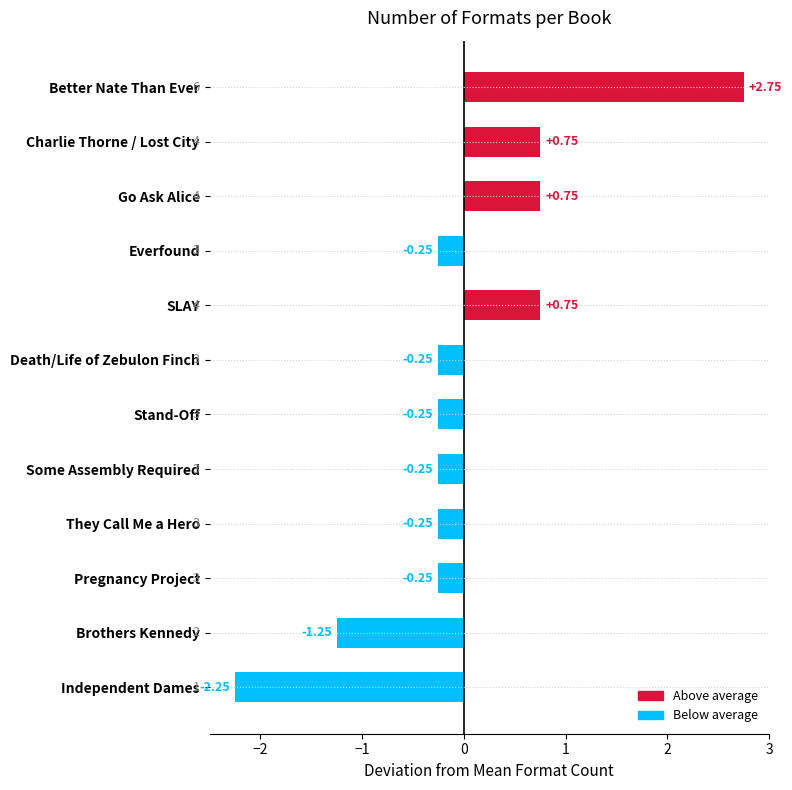

What is the difference between the second highest and minimum values?

3.0